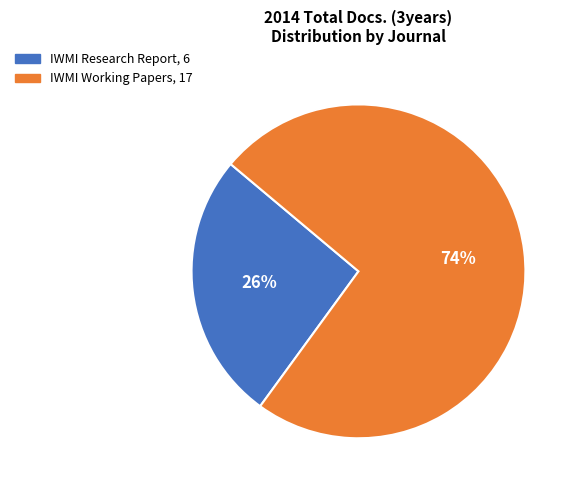

What is the largest slice in the pie chart?

IWMI Working Papers